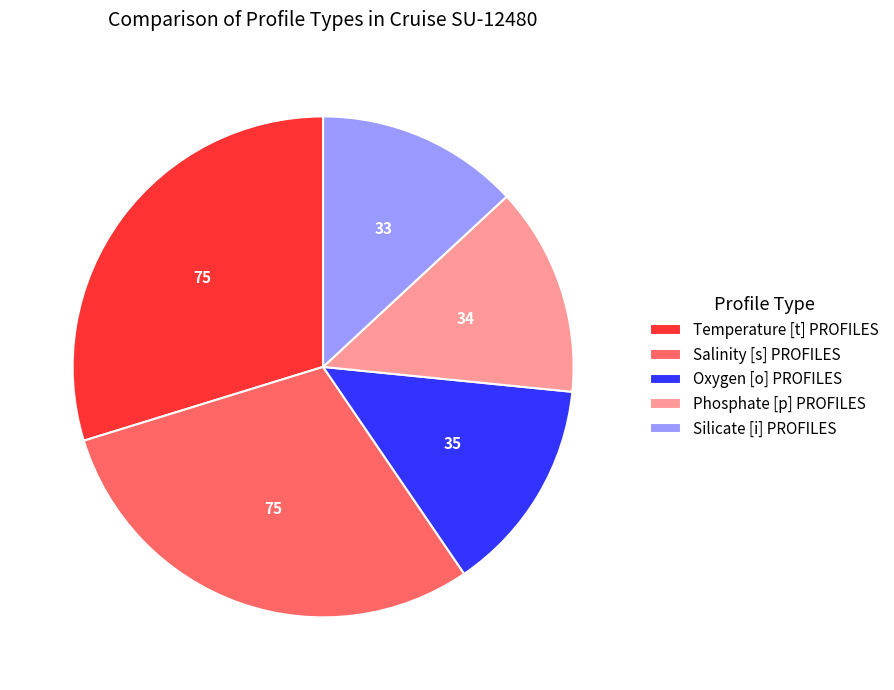

The Silicate [i] PROFILES slice represents 18% of the pie. True or false?

False